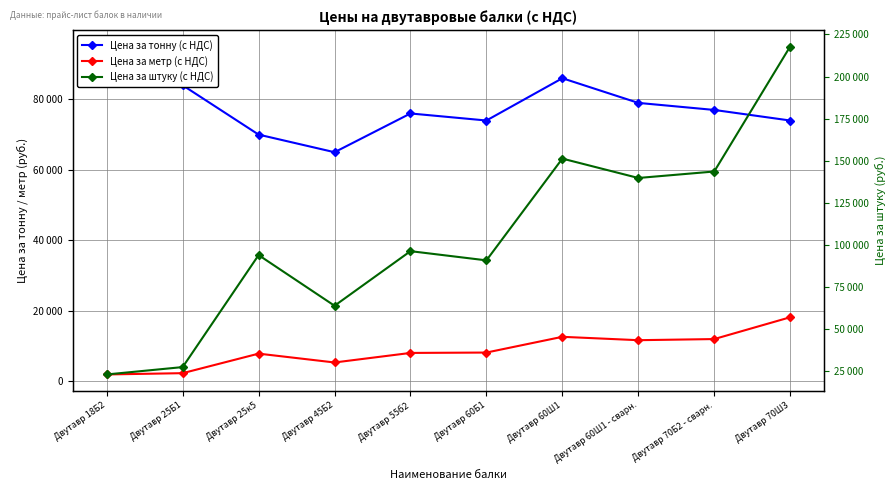

Between which two adjacent categories do Цена за штуку (с НДС) and Цена за тонну (с НДС) first intersect?

Двутавр 25Б1 and Двутавр 25к5